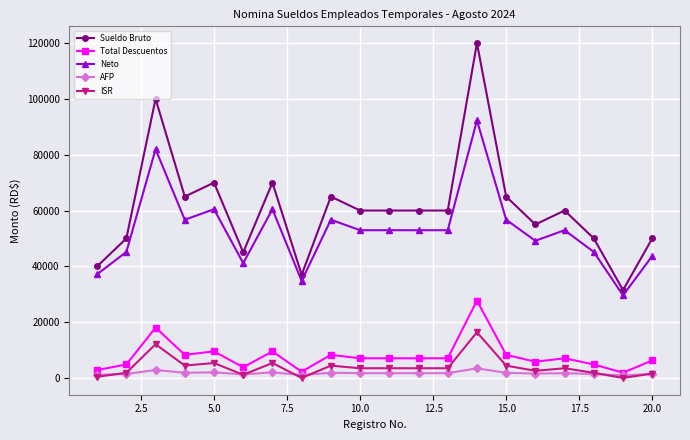

Which series has the largest range (max minus min)?

Sueldo Bruto